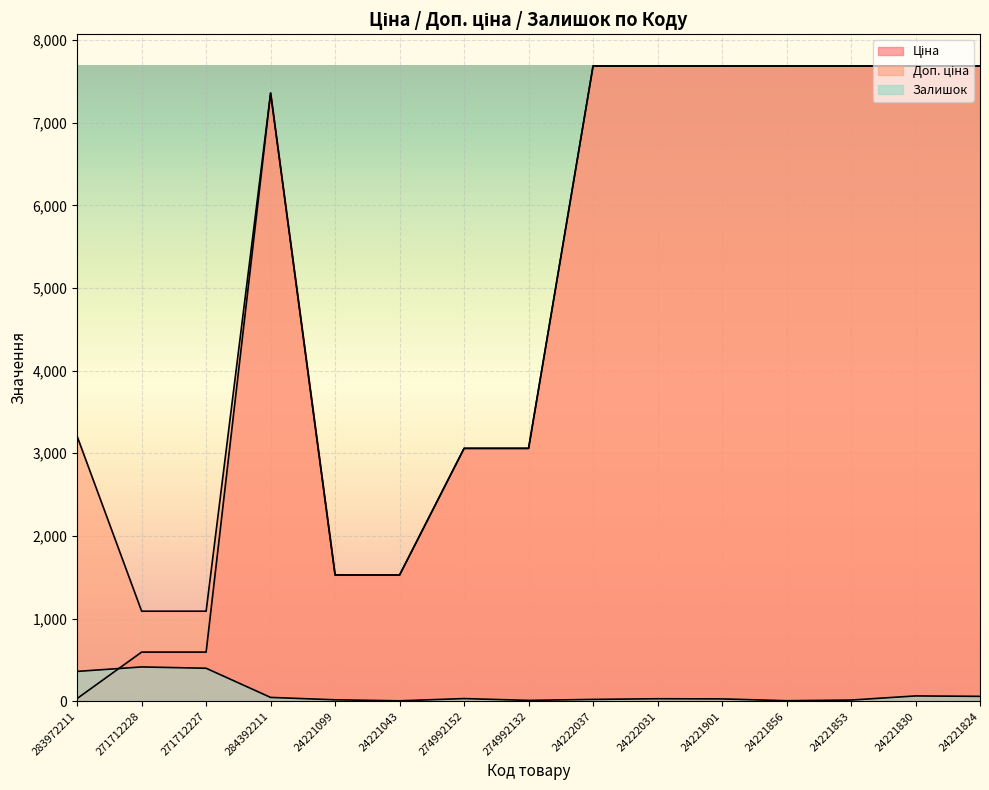

Reading left to right, extract all data points from this chart.

Ціна: 32.0	593.8	593.8	7360.2	1526.8	1526.8	3059.7	3059.7	7688.0	7688.0	7688.0	7688.0	7688.0	7688.0	7688.0
Доп. ціна: 3205.0	1088.8	1088.8	7360.2	1527.0	1527.0	3060.0	3060.0	7688.0	7688.0	7688.0	7688.0	7688.0	7688.0	7688.0
Залишок: 360.0	414.0	398.0	45.0	16.0	4.0	31.0	9.0	21.0	29.0	27.0	5.0	13.0	63.0	58.0